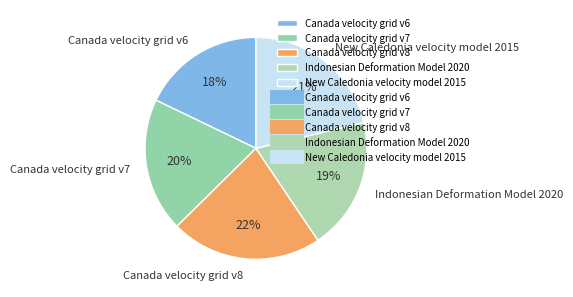

Is New Caledonia velocity model 2015 the majority of the pie?

No